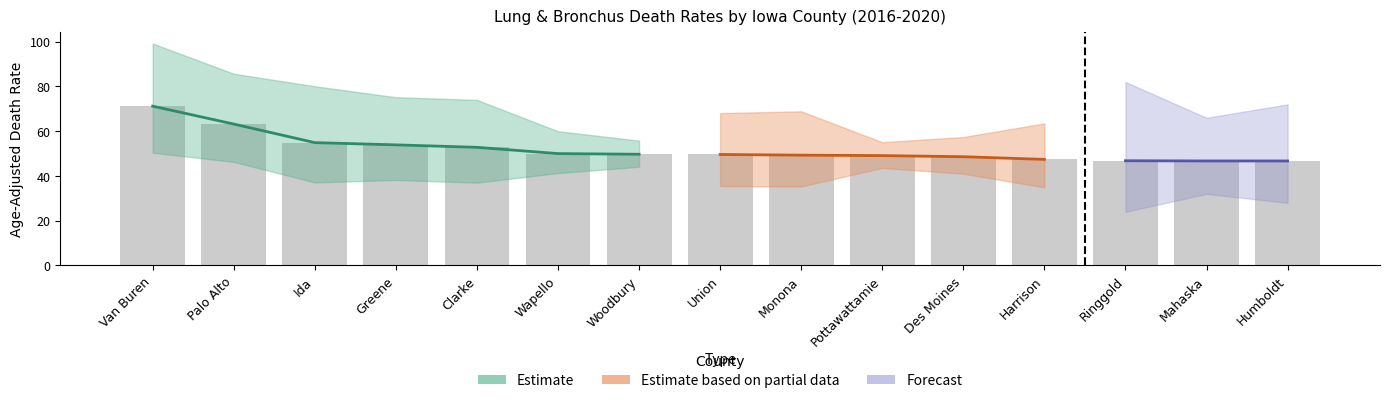

The Lower CI series shows 56.3 at Ida. True or false?

False